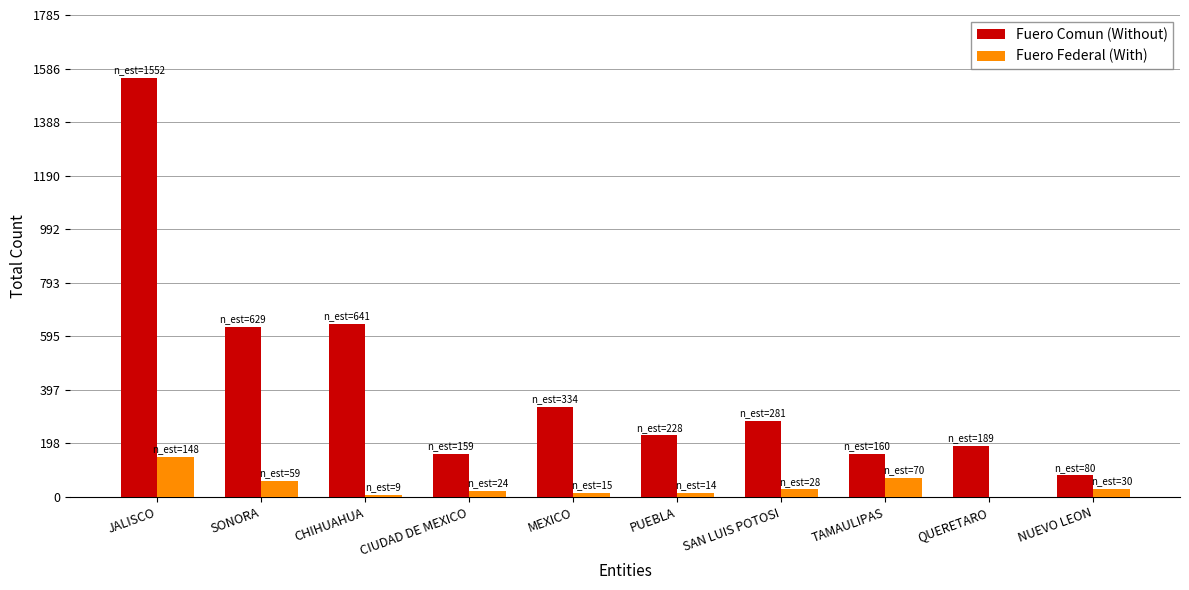

Are the bars horizontal?

No